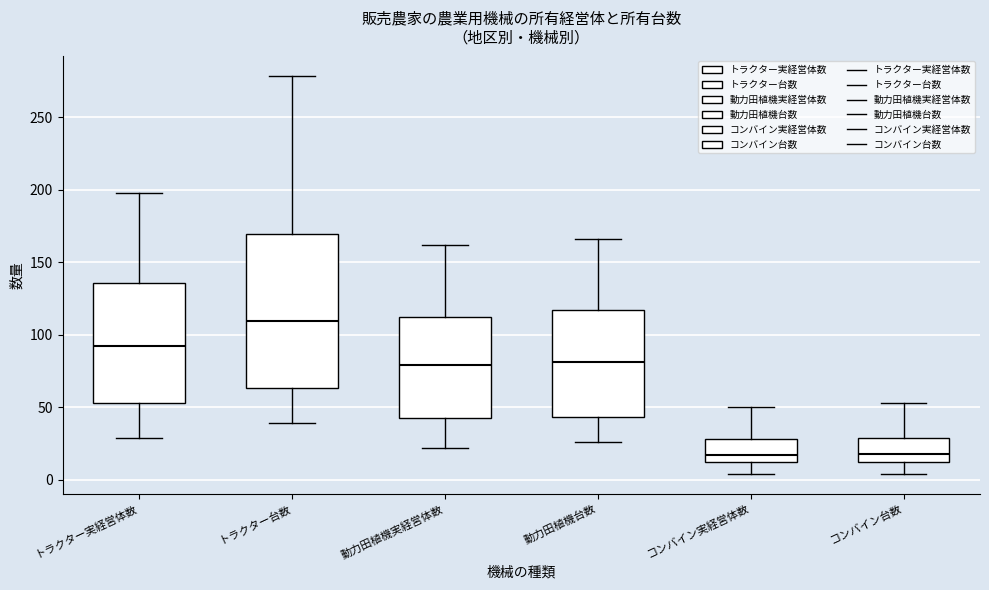

Reading left to right, read every box against the y-axis: the position of its median line, the range the box covers, and the ends of its whiskers. The values are not printed on the chart, so give them approximately, as read against the axis.

トラクター実経営体数: median 90, box 55 to 135, whiskers 30 to 200
トラクター台数: median 110, box 65 to 170, whiskers 40 to 280
動力田植機実経営体数: median 80, box 45 to 110, whiskers 20 to 160
動力田植機台数: median 80, box 45 to 115, whiskers 25 to 165
コンバイン実経営体数: median 20, box 10 to 30, whiskers 5 to 50
コンバイン台数: median 20, box 10 to 30, whiskers 5 to 55